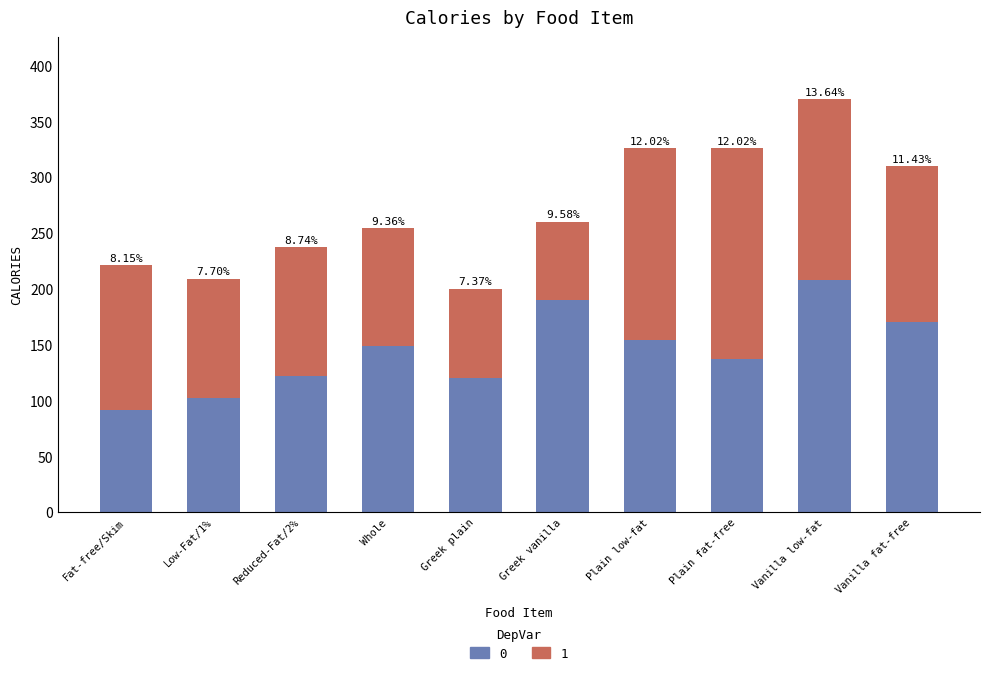

The value of 1 at Vanilla low-fat is 162. True or false?

True